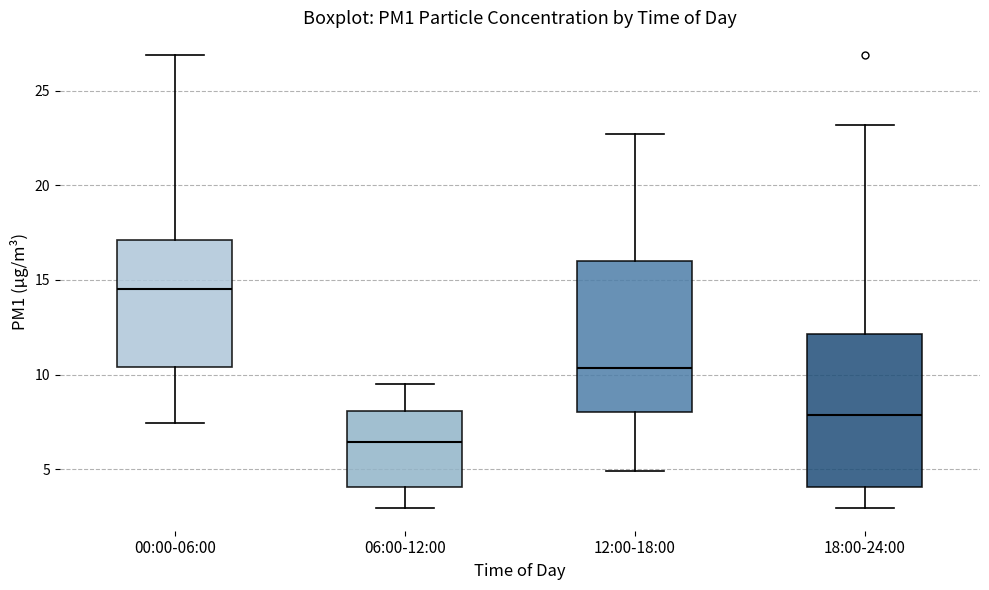

Reading left to right, transcribe this box plot: for each box, give where its median line is, the range the box spans, and where its two whiskers end, as read against the y-axis. The values are not printed on the chart, so give them approximately, as read against the axis.

00:00-06:00: median 14.5, box 10.5 to 17.0, whiskers 7.5 to 27.0
06:00-12:00: median 6.5, box 4.0 to 8.0, whiskers 3.0 to 9.5
12:00-18:00: median 10.5, box 8.0 to 16.0, whiskers 5.0 to 22.5
18:00-24:00: median 8.0, box 4.0 to 12.0, whiskers 3.0 to 23.0